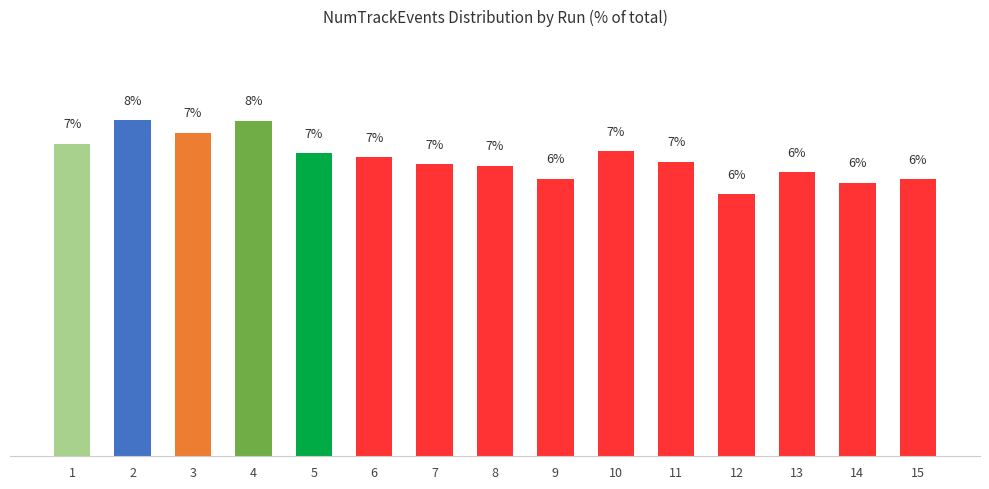

Does the chart contain any negative values?

No